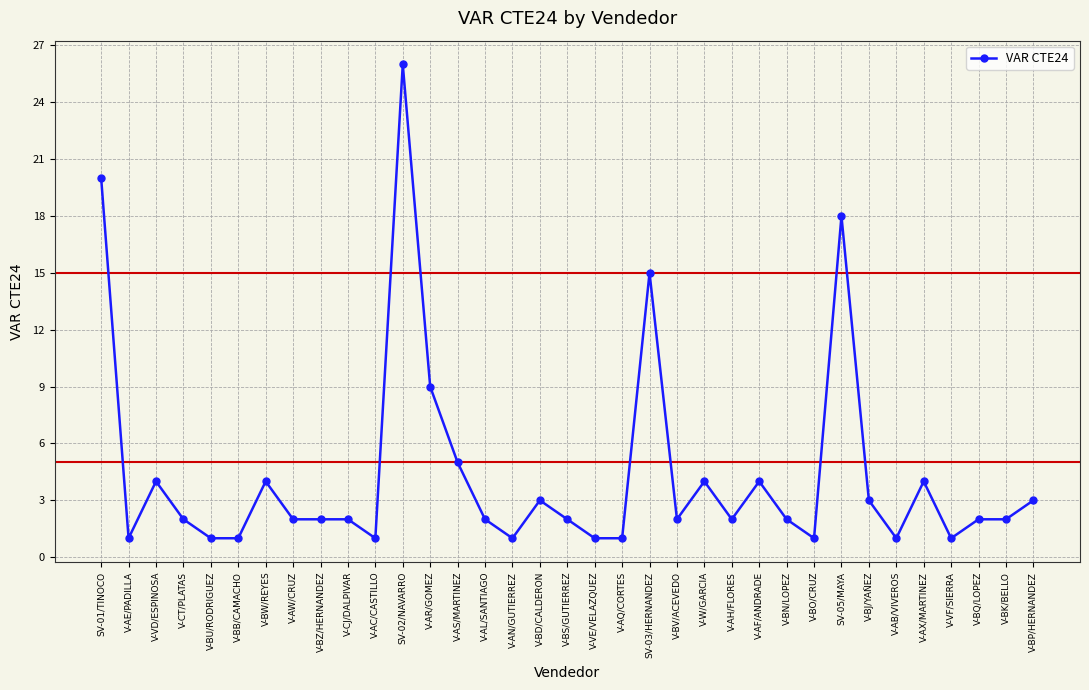

At which label is the value closest to 13?

SV-03/HERNANDEZ